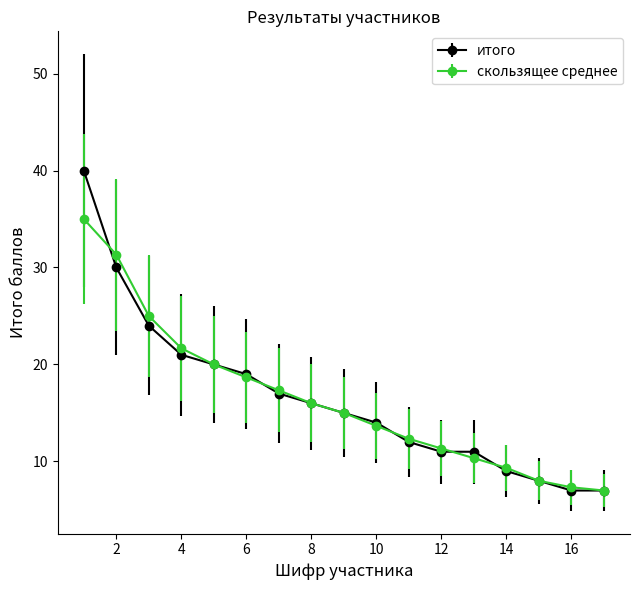

Which series has the widest spread of values?

итого